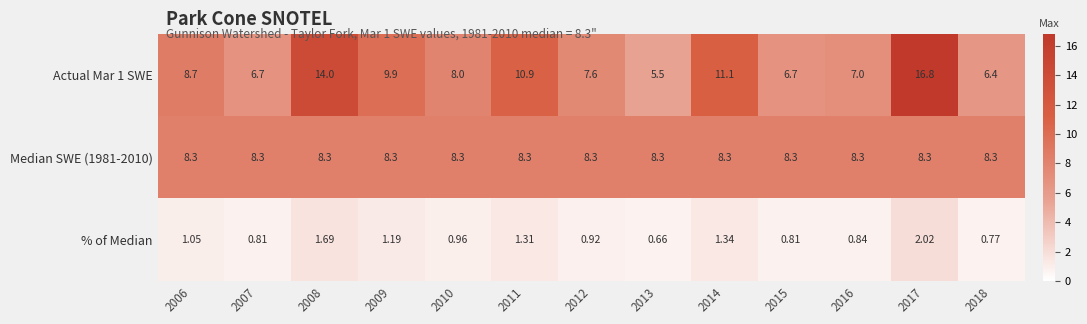

Is the value of % of Median at 2010 greater than the value of Actual Mar 1 SWE at 2007?

No